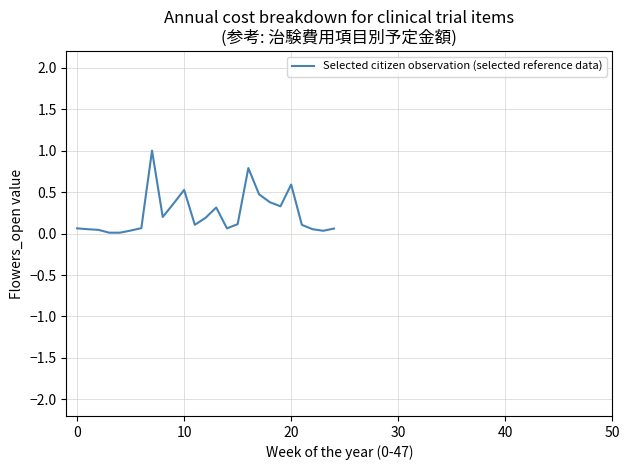

What is the maximum value shown in the chart?

1.0